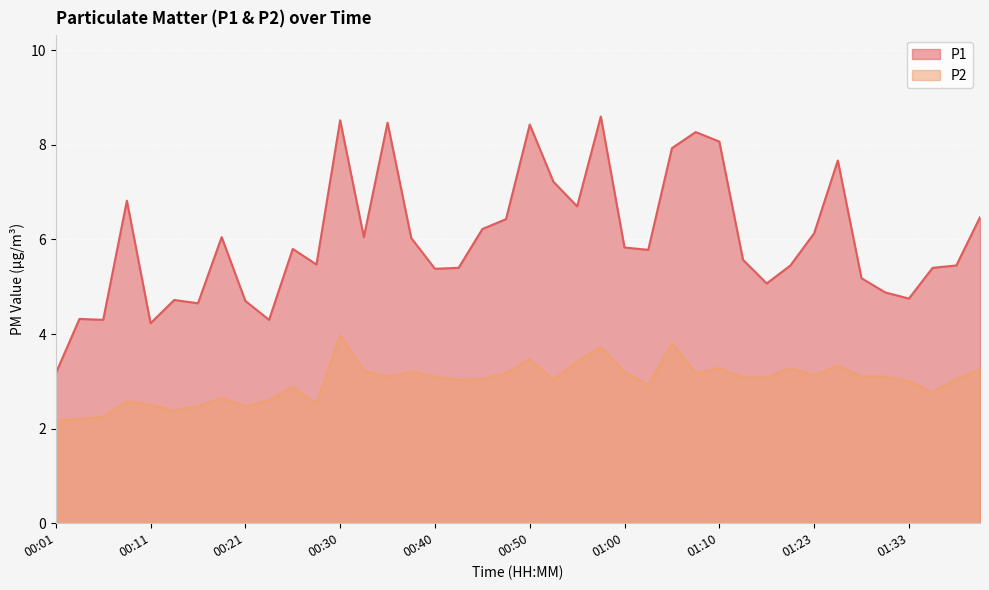

How many series are shown in this chart?

2